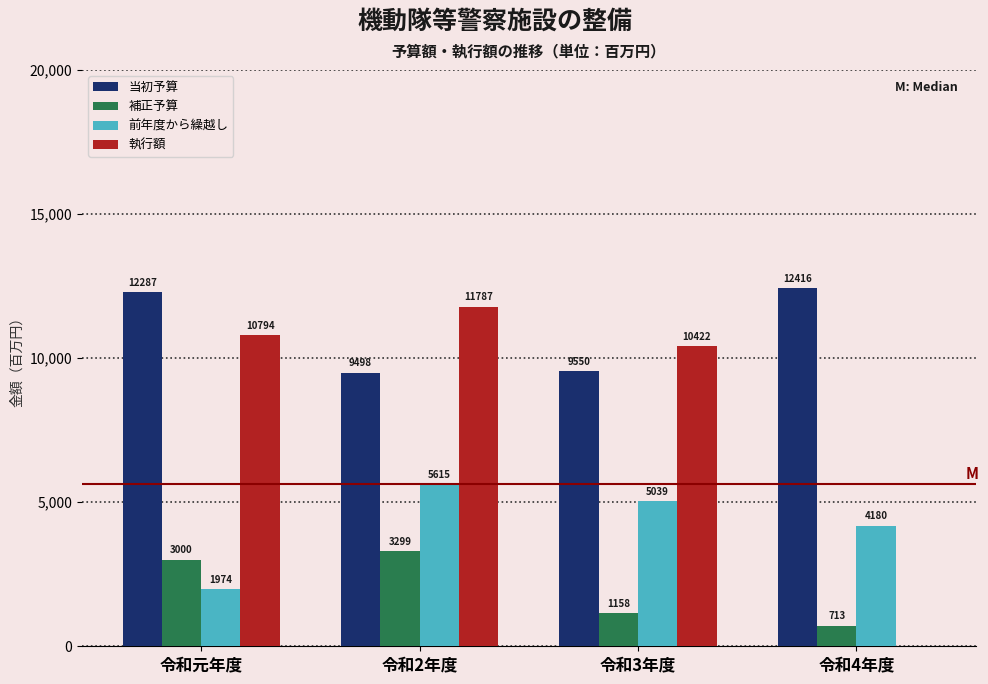

Reading right to left, extract all data points from this chart.

当初予算: 令和4年度=12416	令和3年度=9550	令和2年度=9498	令和元年度=12287
補正予算: 令和4年度=713	令和3年度=1158	令和2年度=3299	令和元年度=3000
前年度から繰越し: 令和4年度=4180	令和3年度=5039	令和2年度=5615	令和元年度=1974
執行額: 令和4年度=0	令和3年度=10422	令和2年度=11787	令和元年度=10794